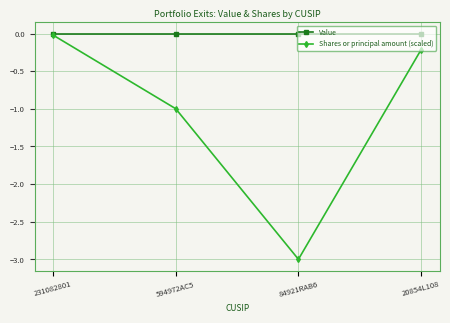

What is the total value across all series at 84921RAB6?

-3.0